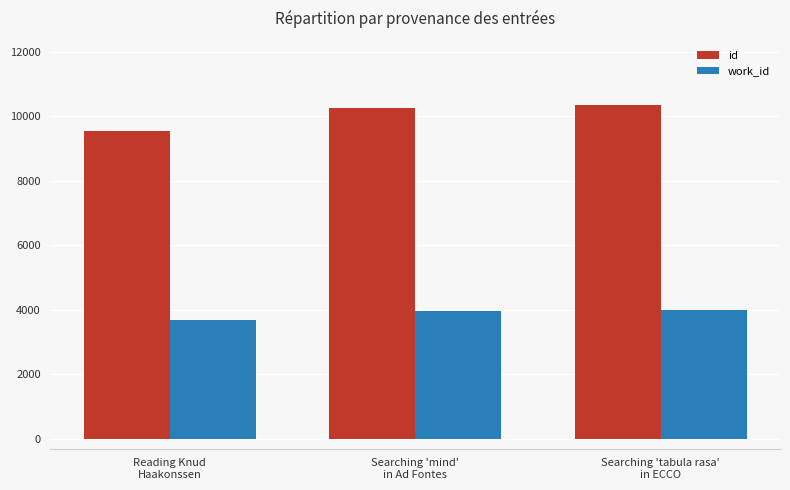

What is the average value of the work_id series?

3872